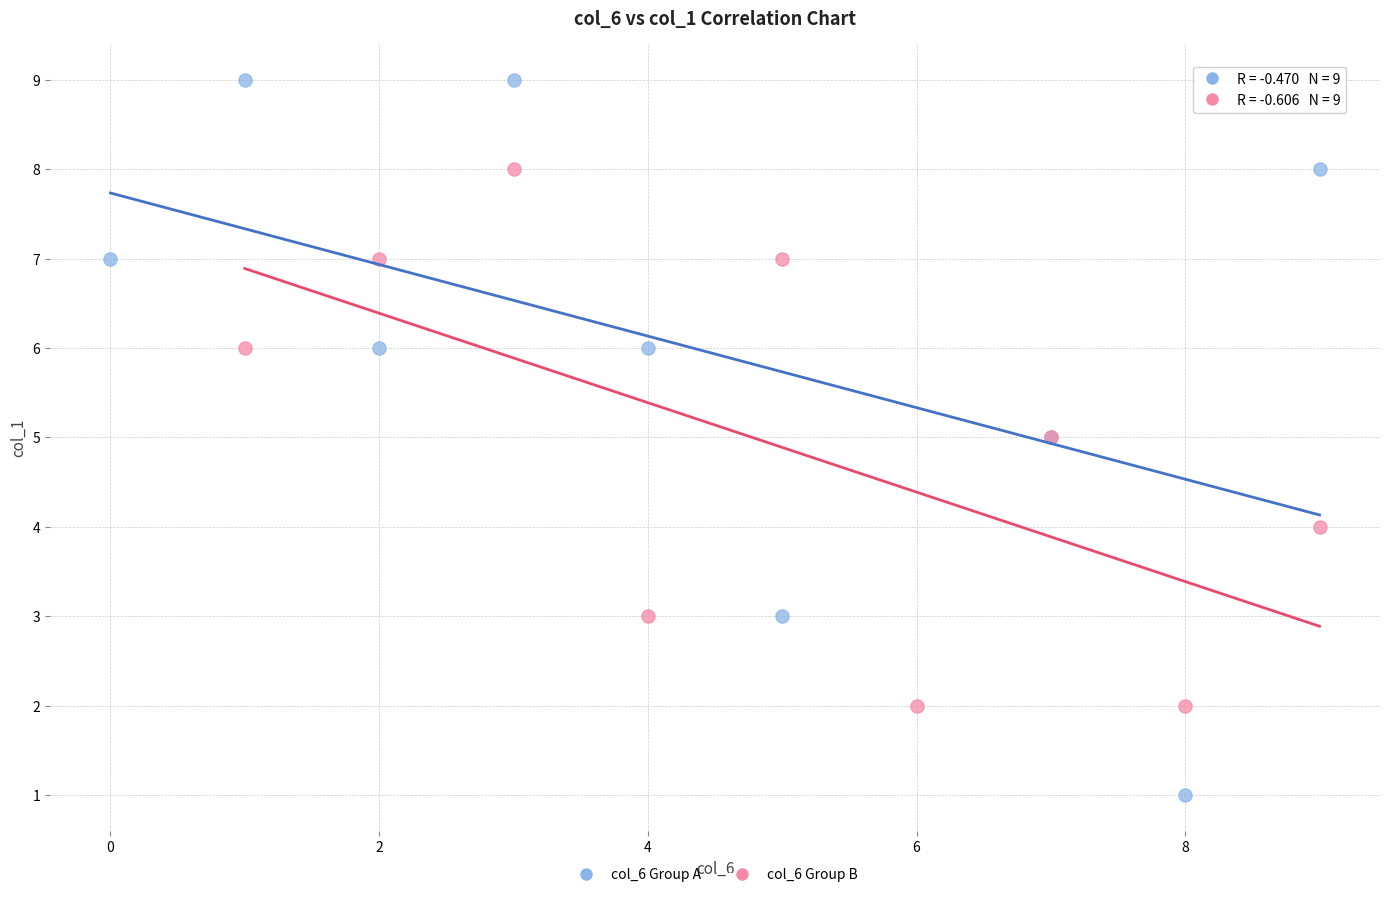

What are all the series names shown in the legend?

col_6 Group A, col_6 Group B